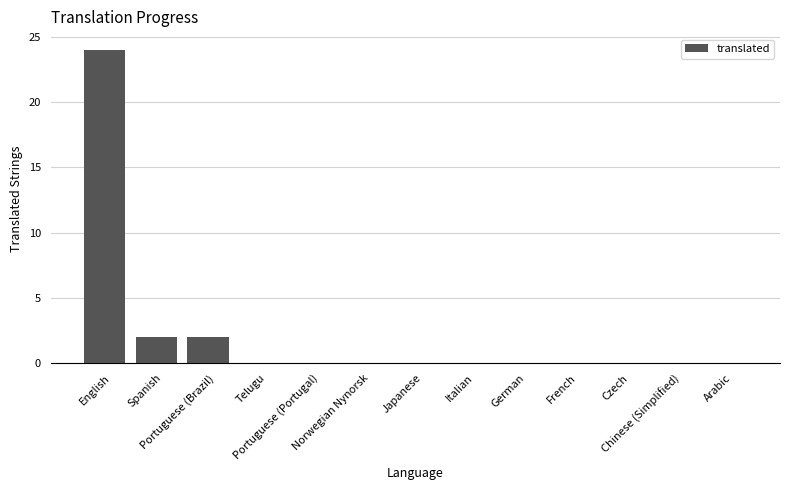

True or false: the data shows 12 at Portuguese (Portugal).

False